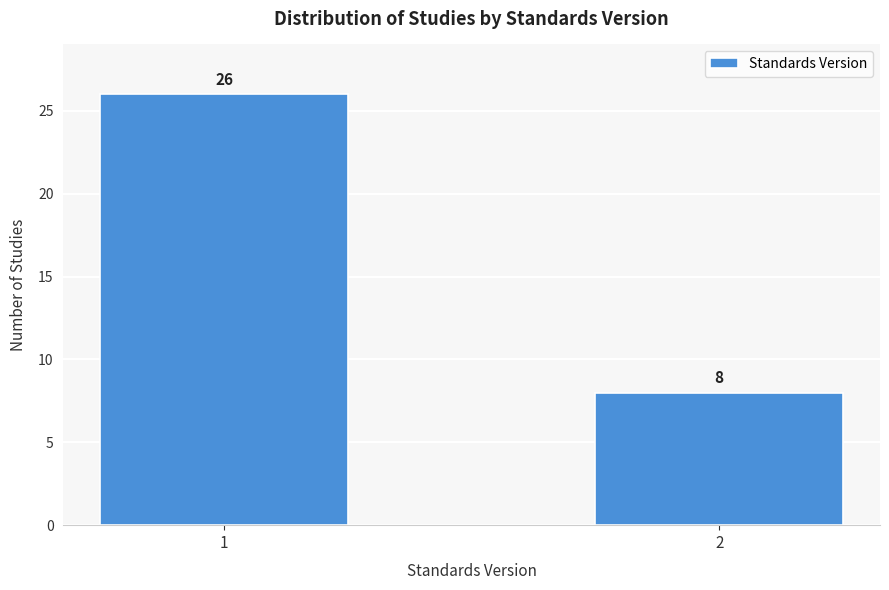

Reading left to right, transcribe all the data shown in this chart.

1=26	2=8